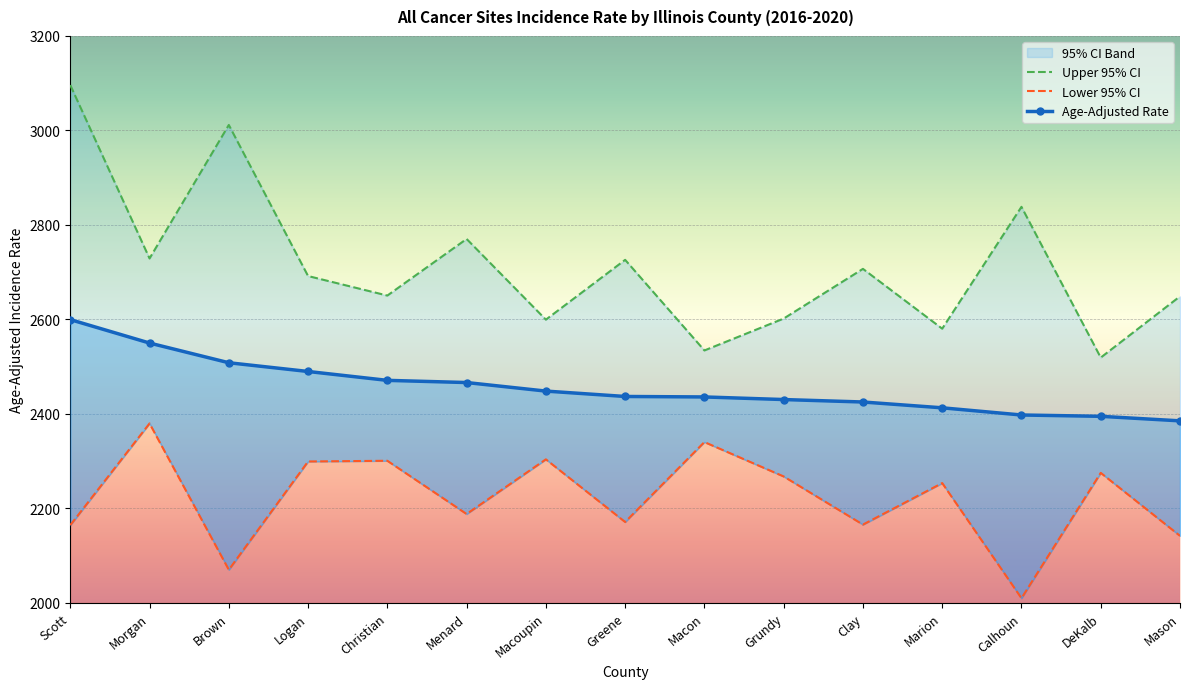

How many lines are shown in the chart?

3